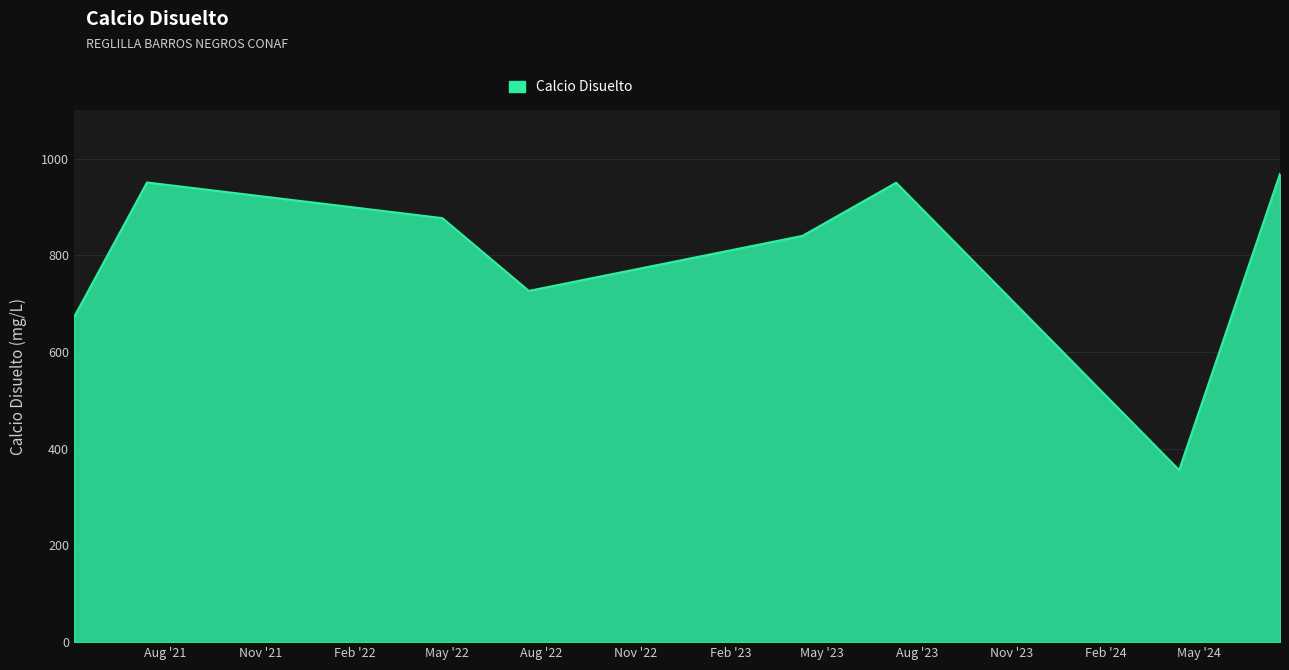

True or false: there are more than 1 points higher than both neighbors.

True